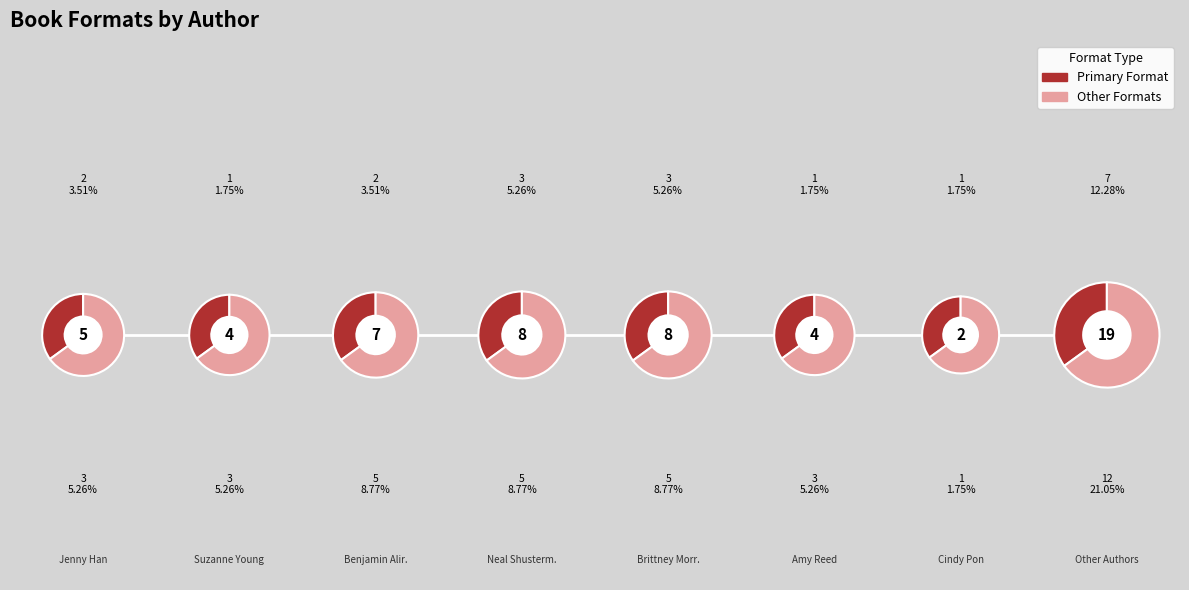

To the nearest percent, what is the combined percentage of Amy Reed (48825677) and Brittney Morris (155093525)?

21%